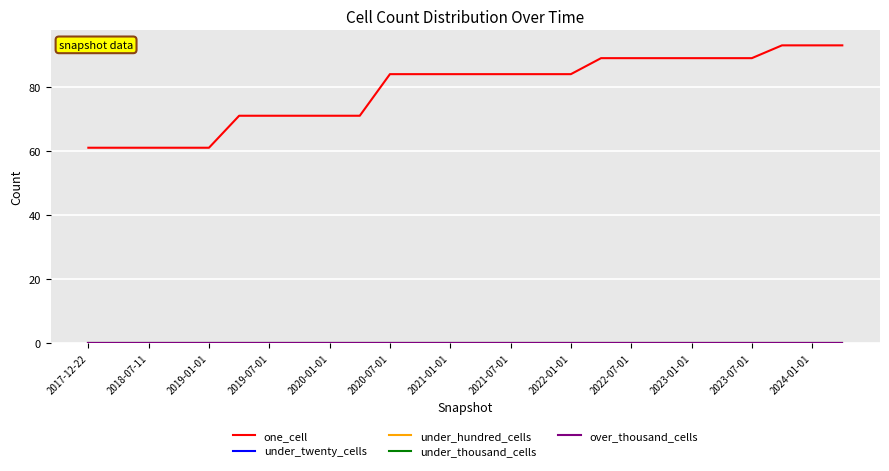

Does the chart have visible grid lines?

Yes